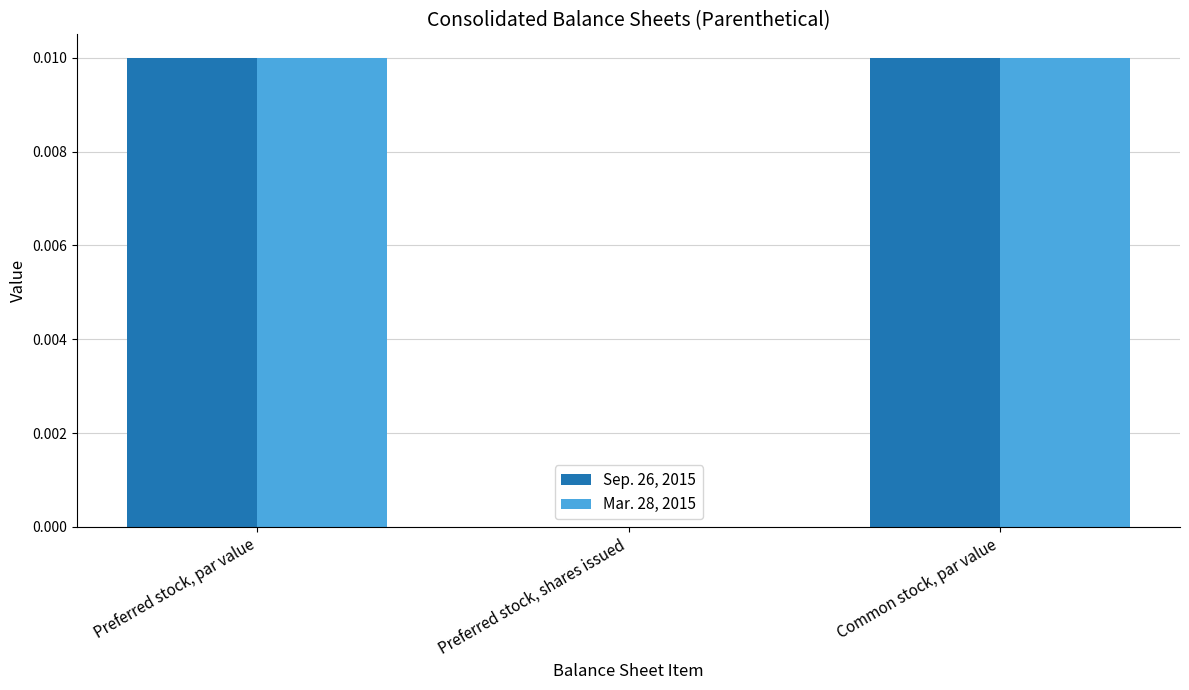

Is the value of Mar. 28, 2015 at Common stock, par value greater than the value of Sep. 26, 2015 at Preferred stock, shares issued?

Yes